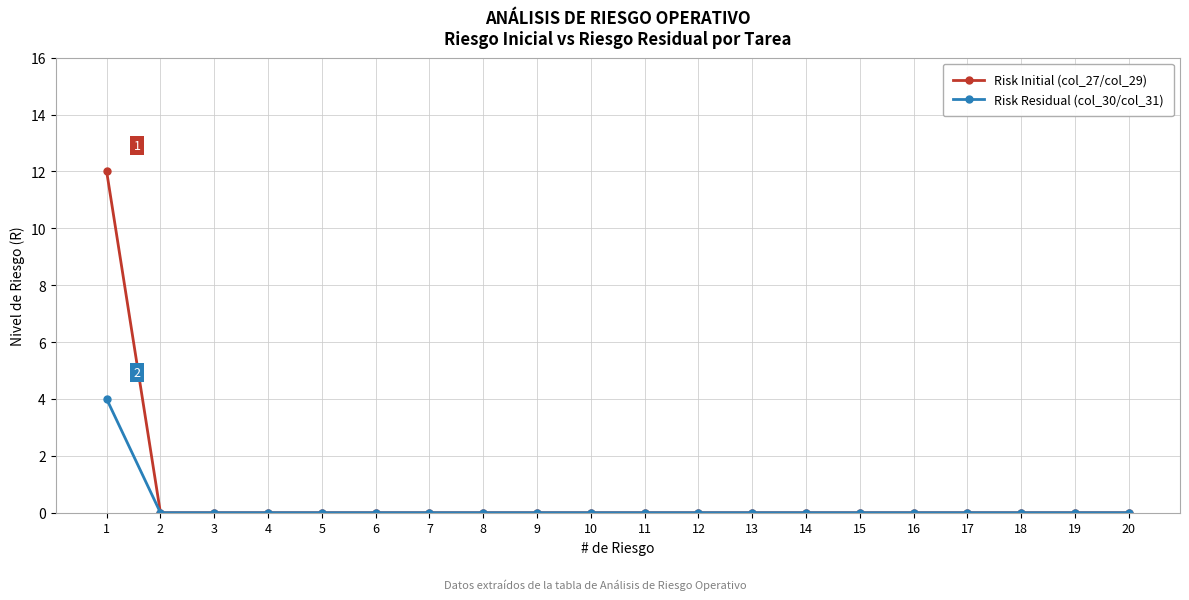

The Risk Residual (col_30/col_31) series shows 0 at 8. True or false?

True